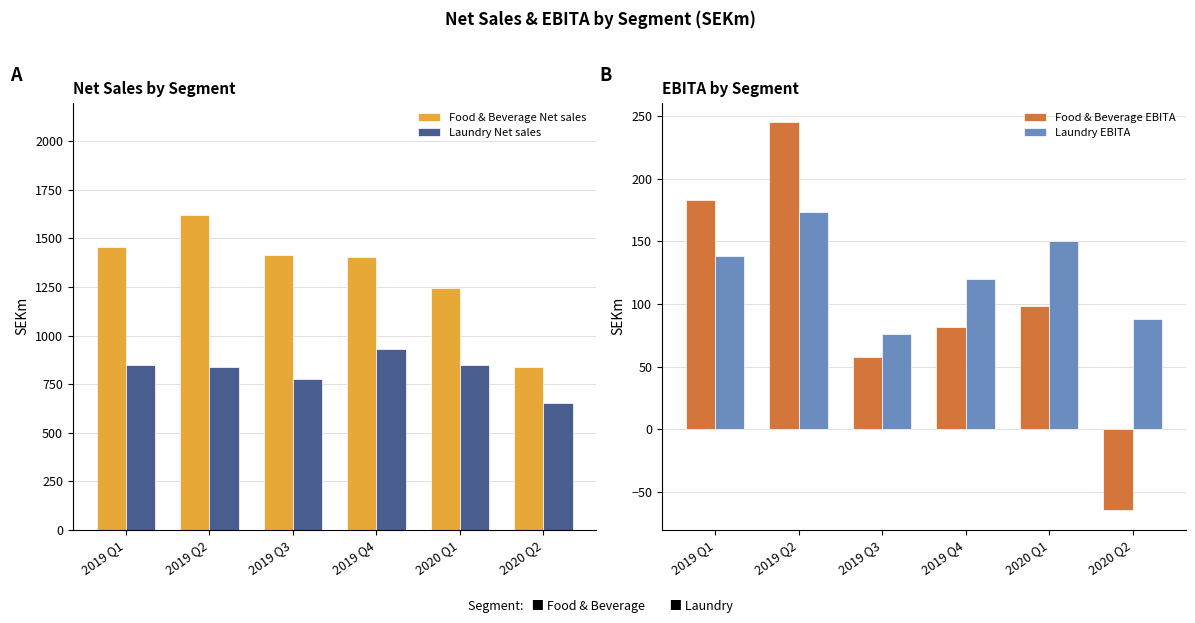

At which category is the sum across all series the highest?

2019 Q2